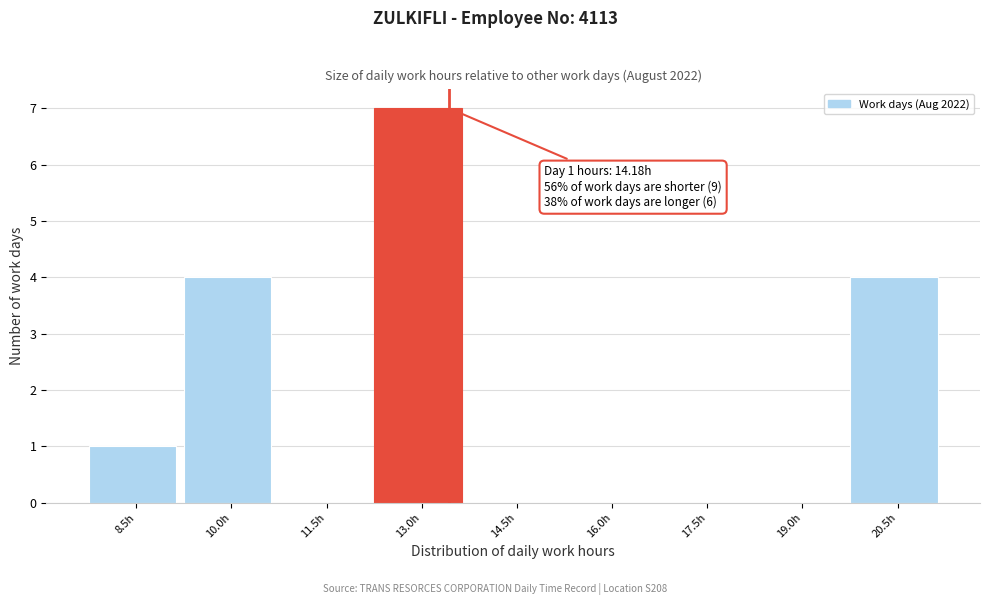

Reading right to left, transcribe all the data shown in this chart.

20.5h=4	19.0h=0	17.5h=0	16.0h=0	14.5h=0	13.0h=7	11.5h=0	10.0h=4	8.5h=1